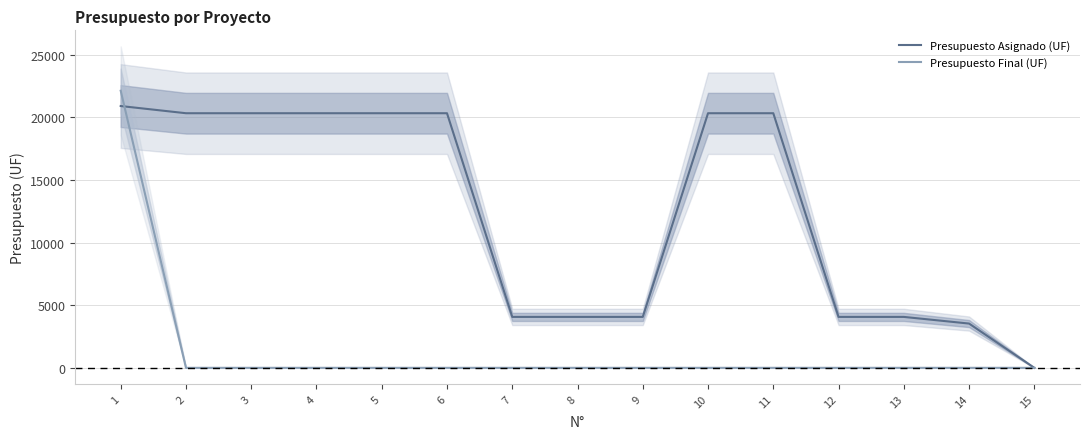

How many series are shown in this chart?

2